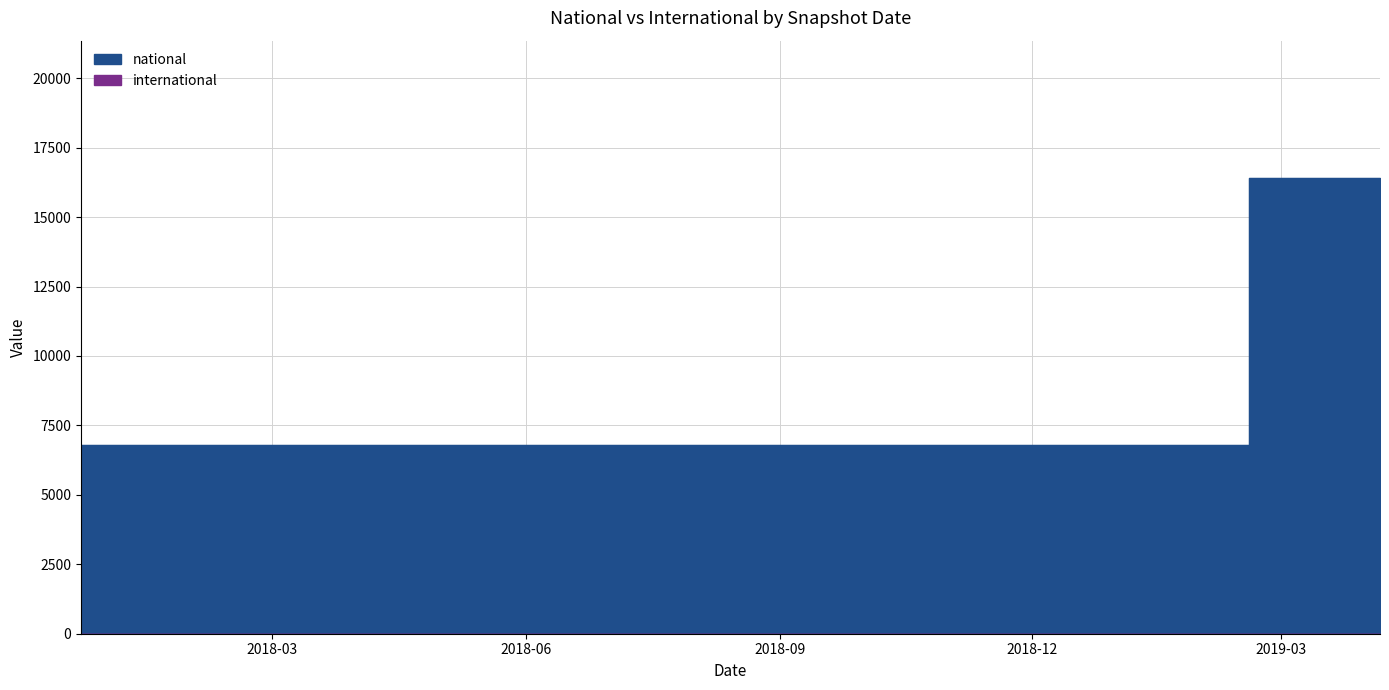

What is the label of the 3rd point from the right?

2018-09-28